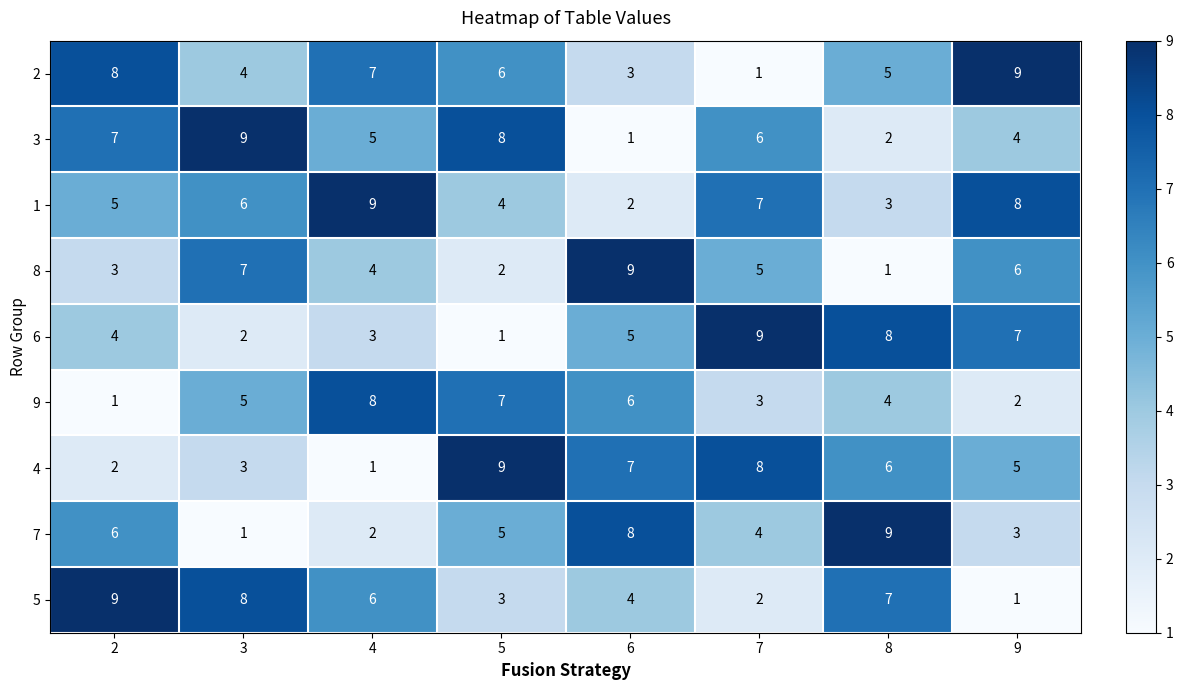

What is the maximum value shown in the chart?

9